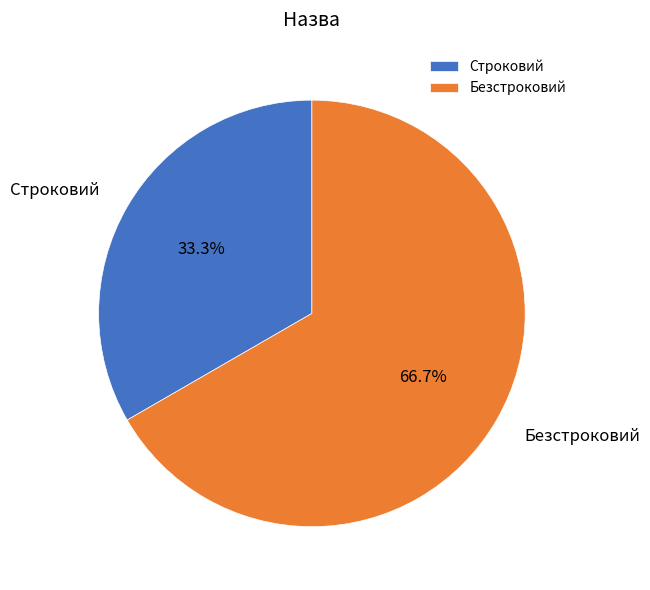

Which category accounts for the majority?

Безстроковий